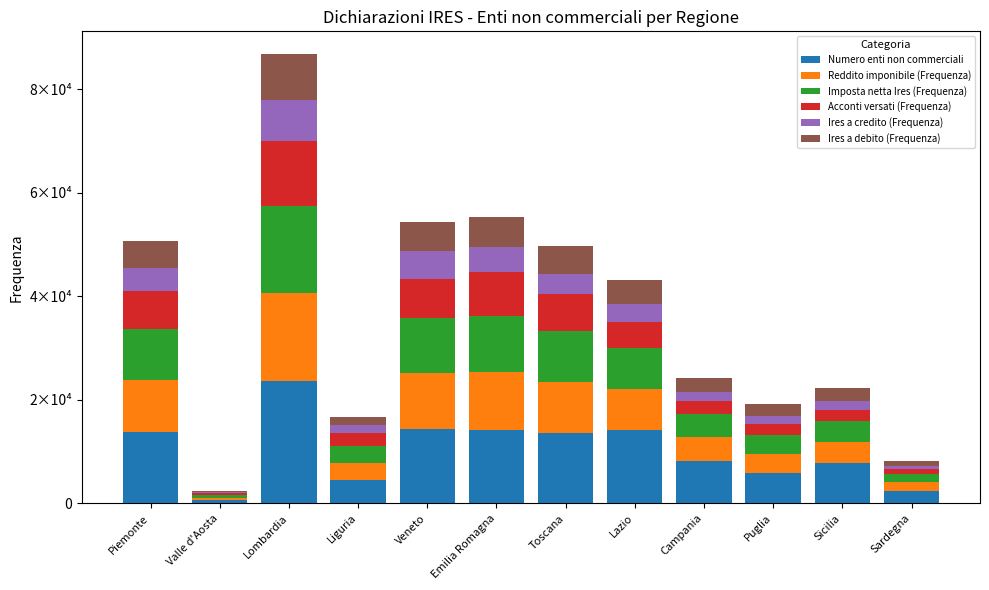

What is the difference between the maximum and minimum values in the Ires a debito (Frequenza) series?

8625